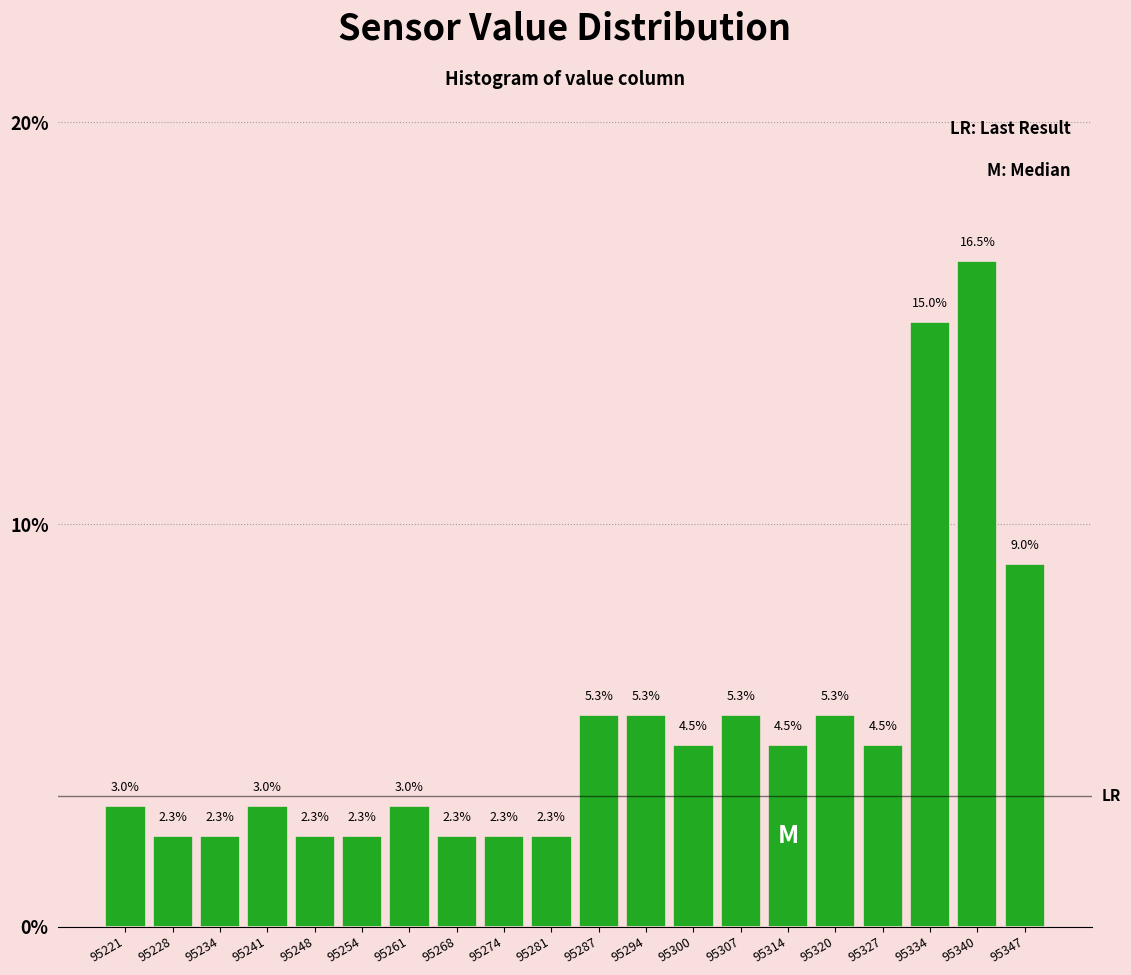

How tall is the bar that spans 95303.8 to 95310.4 on the x-axis? The bar edges are not printed on the chart, so give them approximately, as read against the axis.

5.3